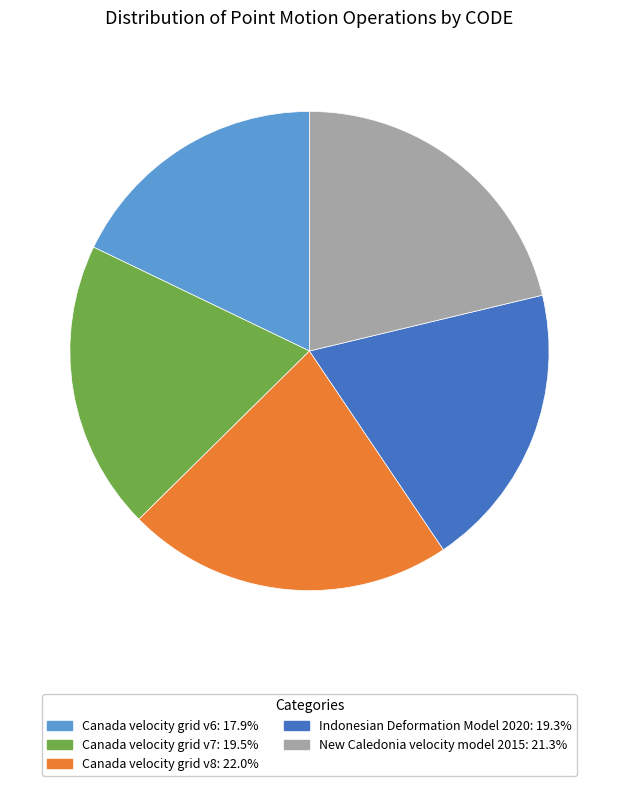

What is the largest slice in the pie chart?

Canada velocity grid v8